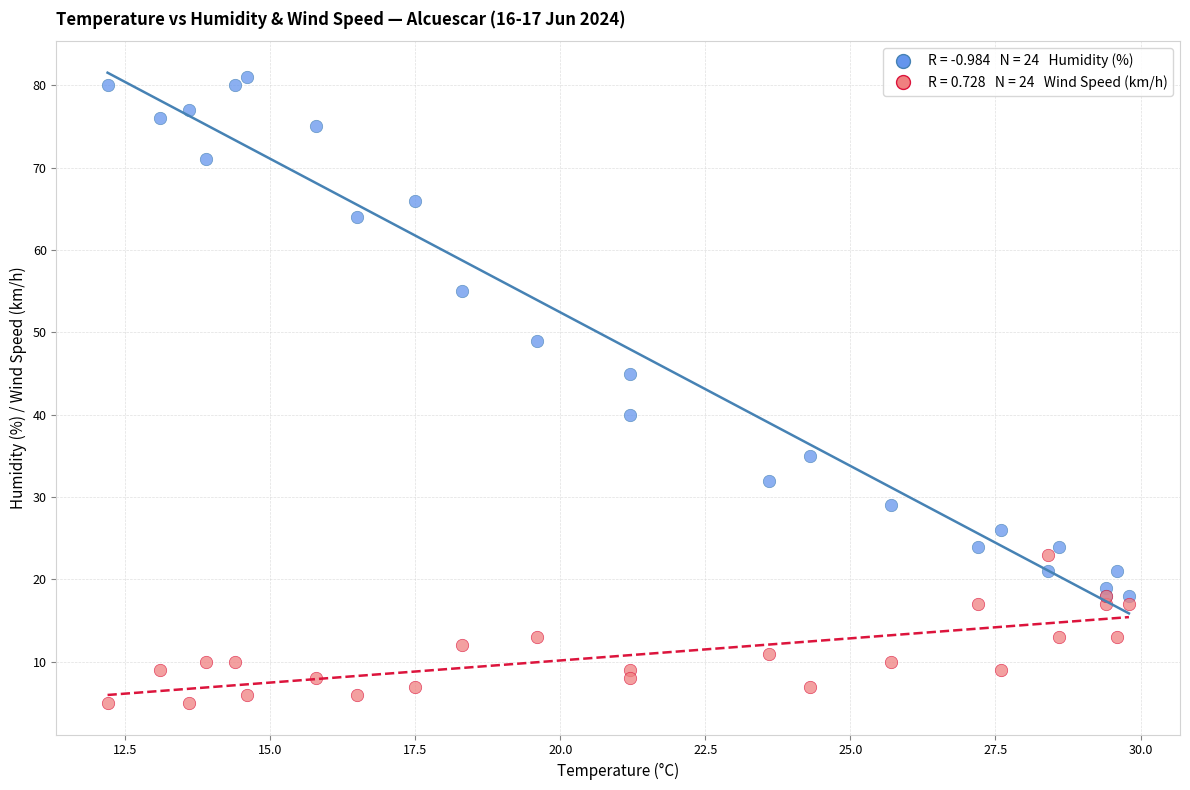

Across all series, what Y value is closest to 43?

45